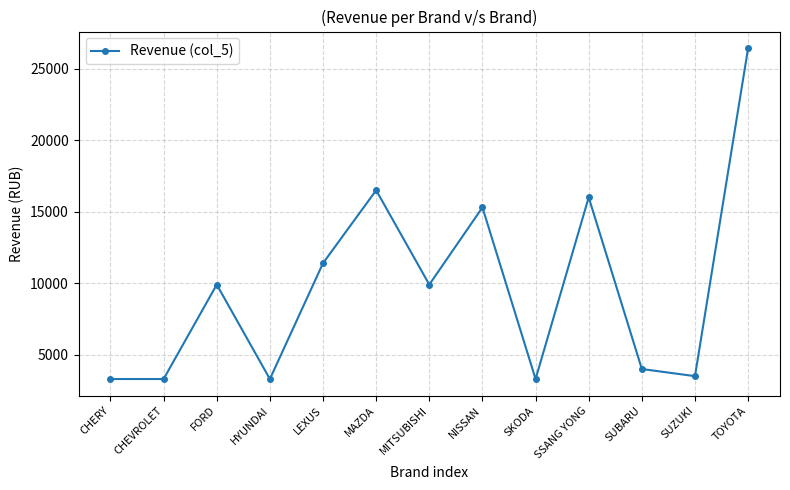

What is the smallest value displayed?

3300